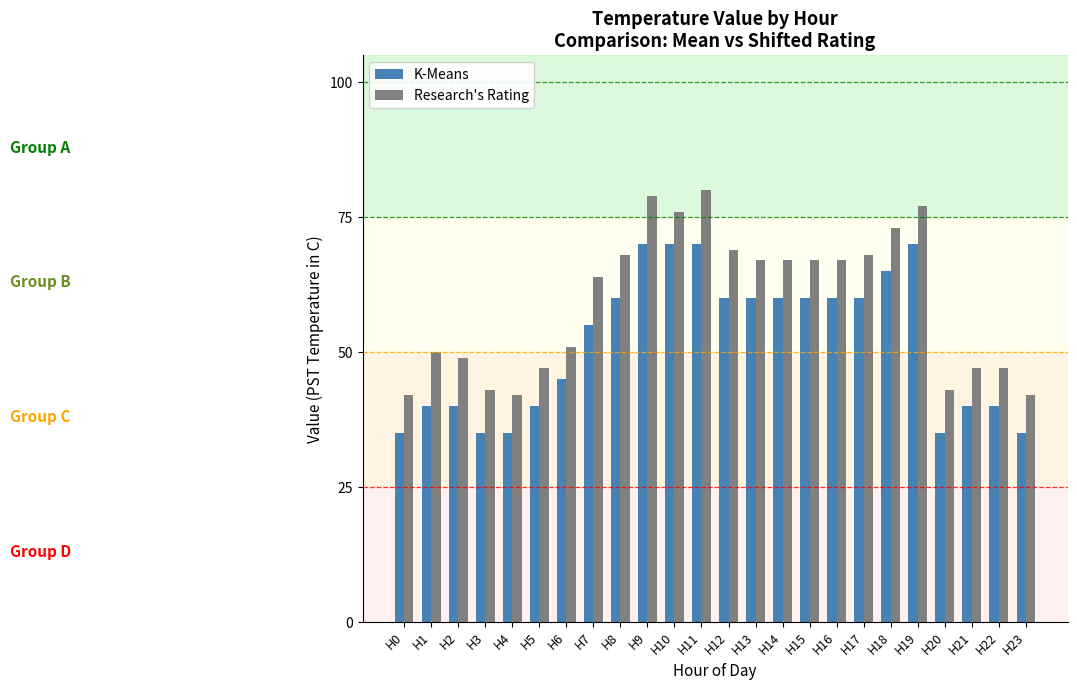

Is it true that K-Means equals 0.2 at H20?

False